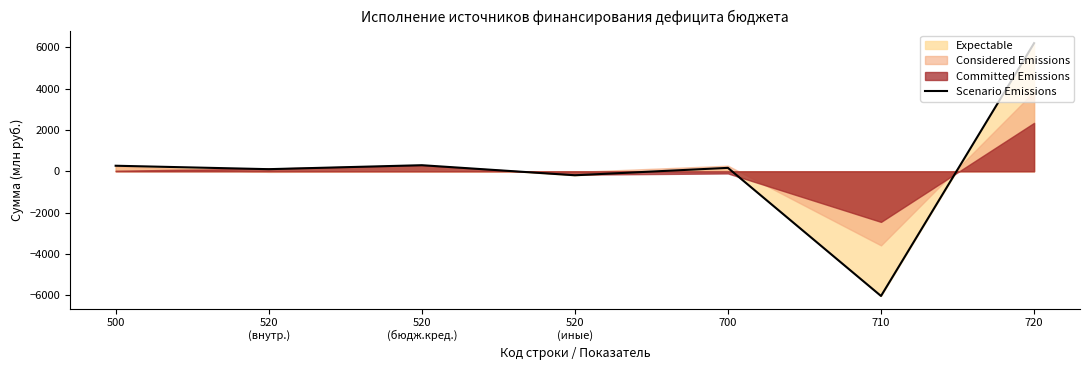

What position from the left is 520
(внутр.)?

2